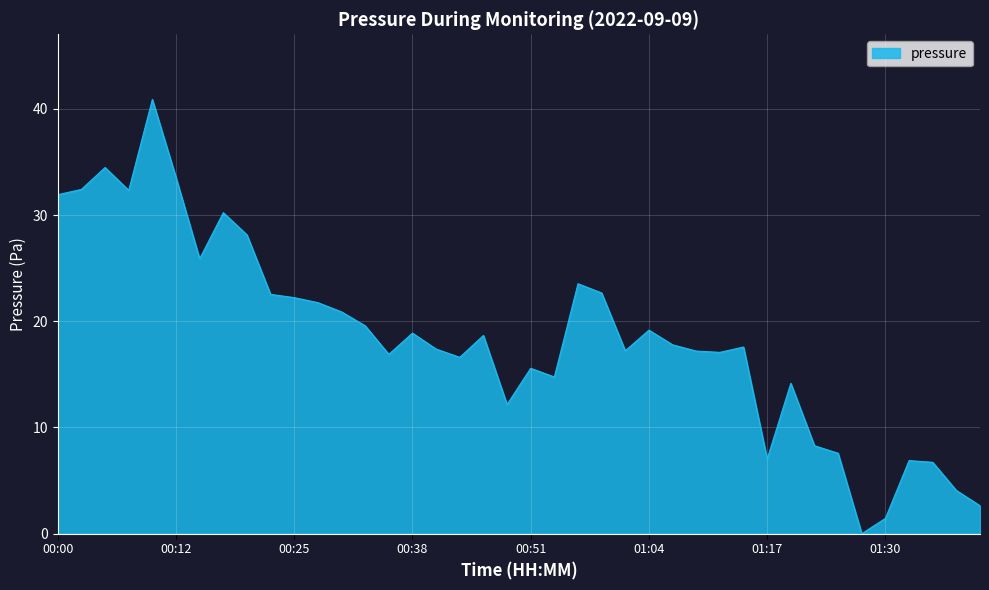

What is the maximum value shown in the chart?

40.9